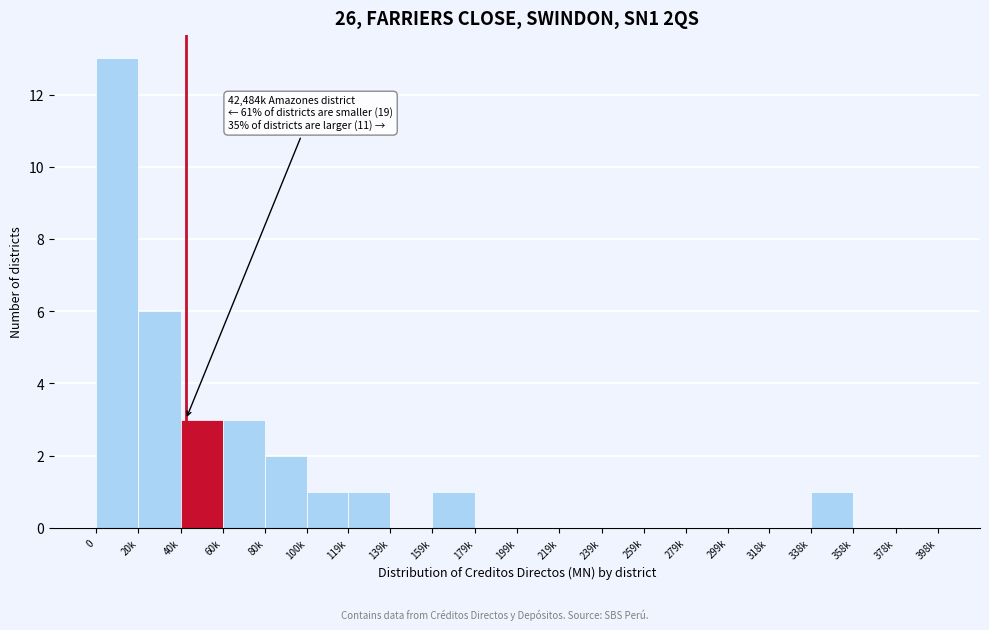

Reading right to left, what are all the values shown in this chart?

378k=0	358k=0	338k=1	318k=0	299k=0	279k=0	259k=0	239k=0	219k=0	199k=0	179k=0	159k=1	139k=0	119k=1	100k=1	80k=2	60k=3	40k=3	20k=6	0=13